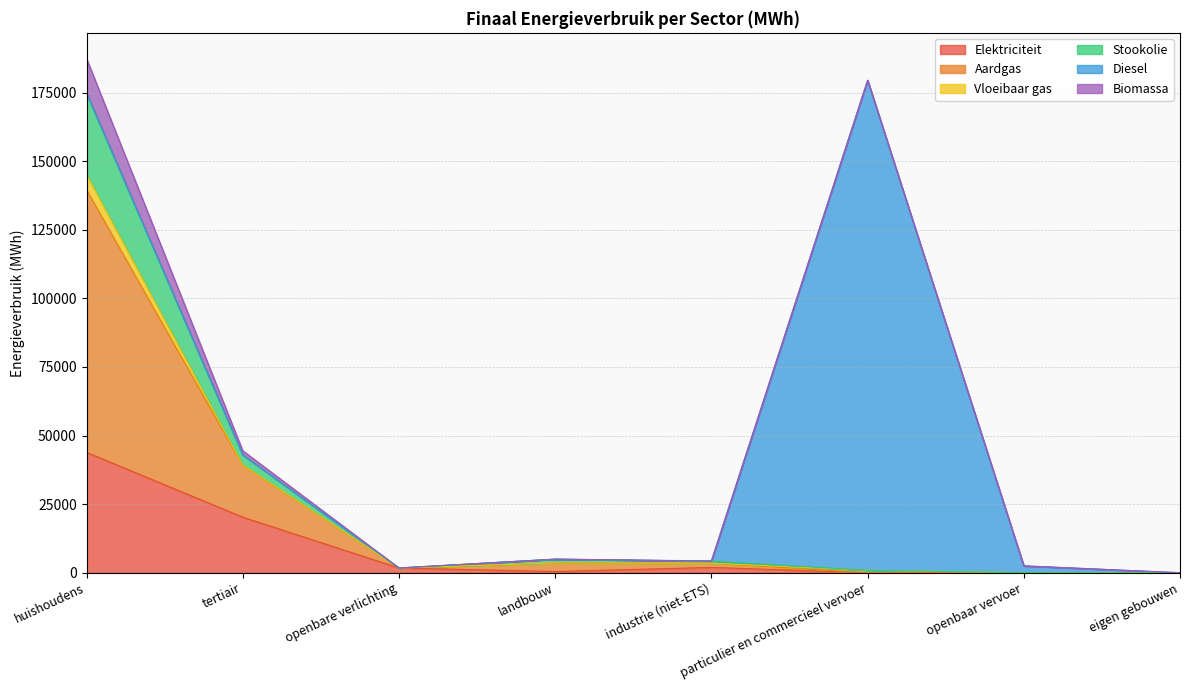

At which label does Elektriciteit reach its peak?

huishoudens